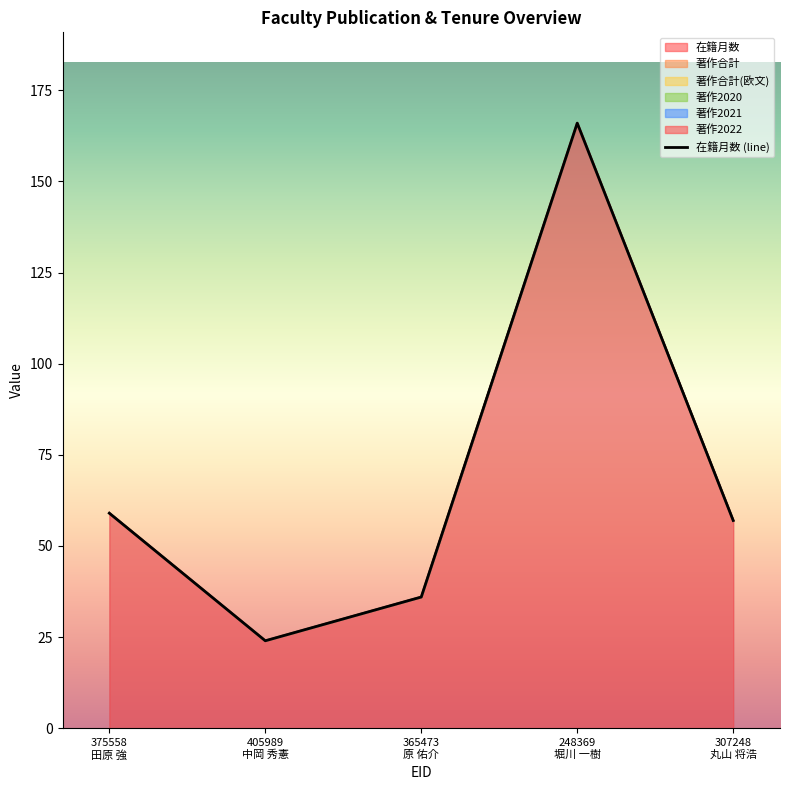

Is the value of 在籍月数 at 248369 greater than the value of 著作2020 at 375558?

Yes